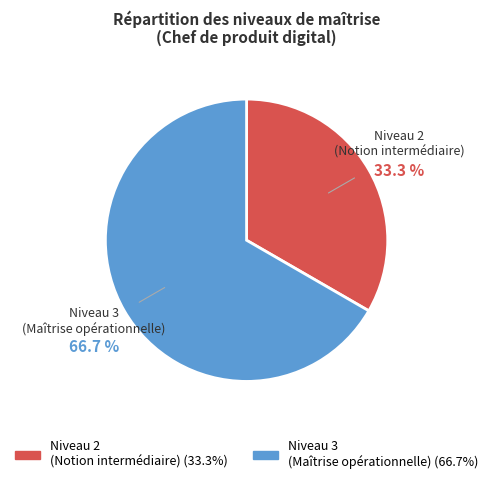

Rank the categories by value from highest to lowest.

Niveau 3 (Maîtrise opérationnelle), Niveau 2 (Notion intermédiaire)